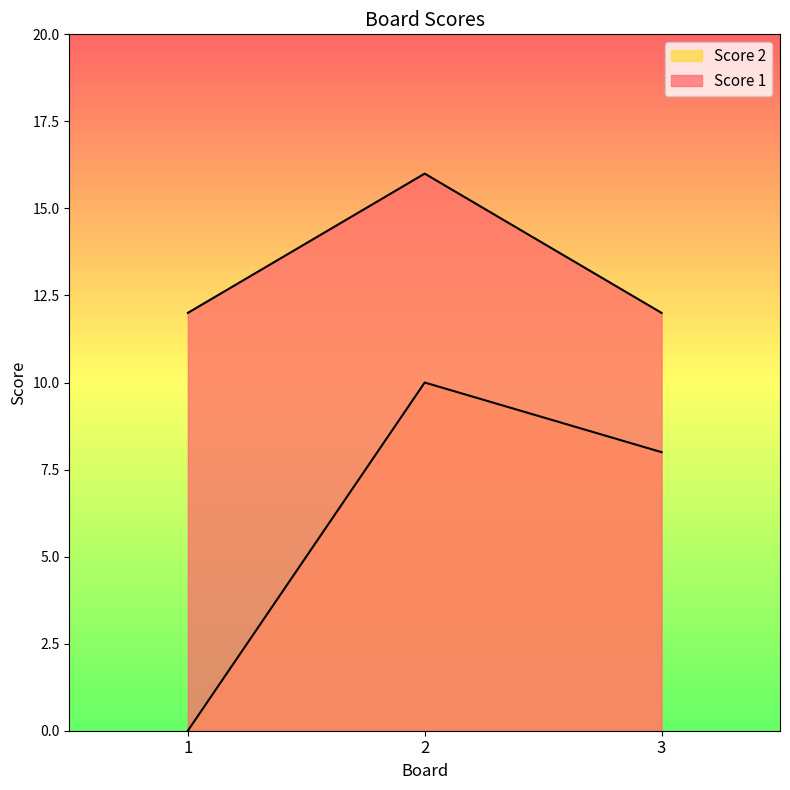

Is the value of Score 1 at 2 greater than the value of Score 2 at 3?

Yes